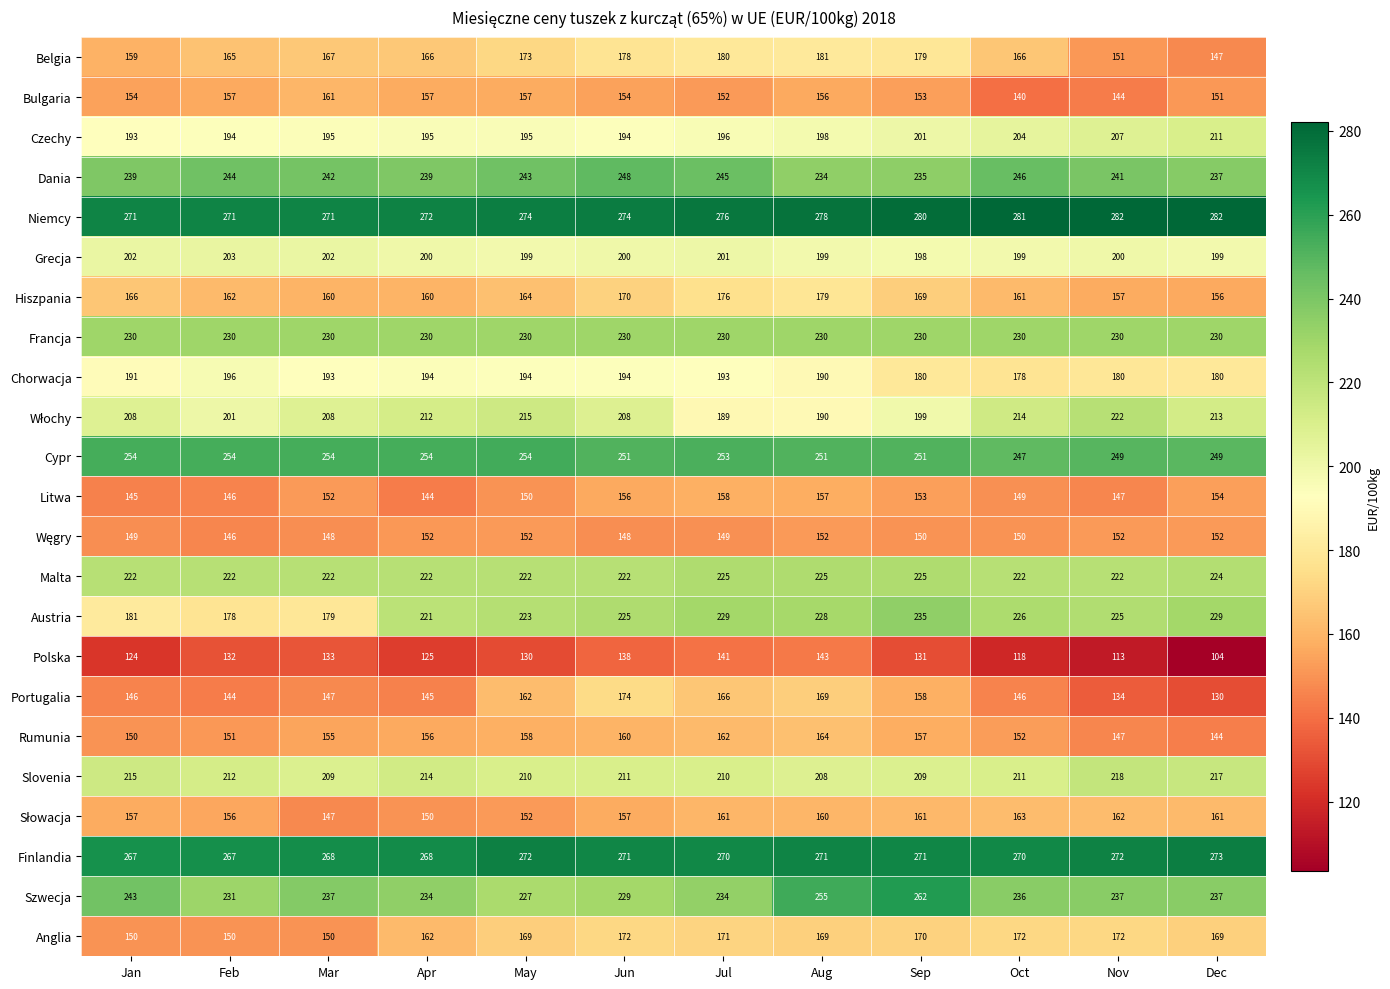

What is the average value of the Malta series?

223